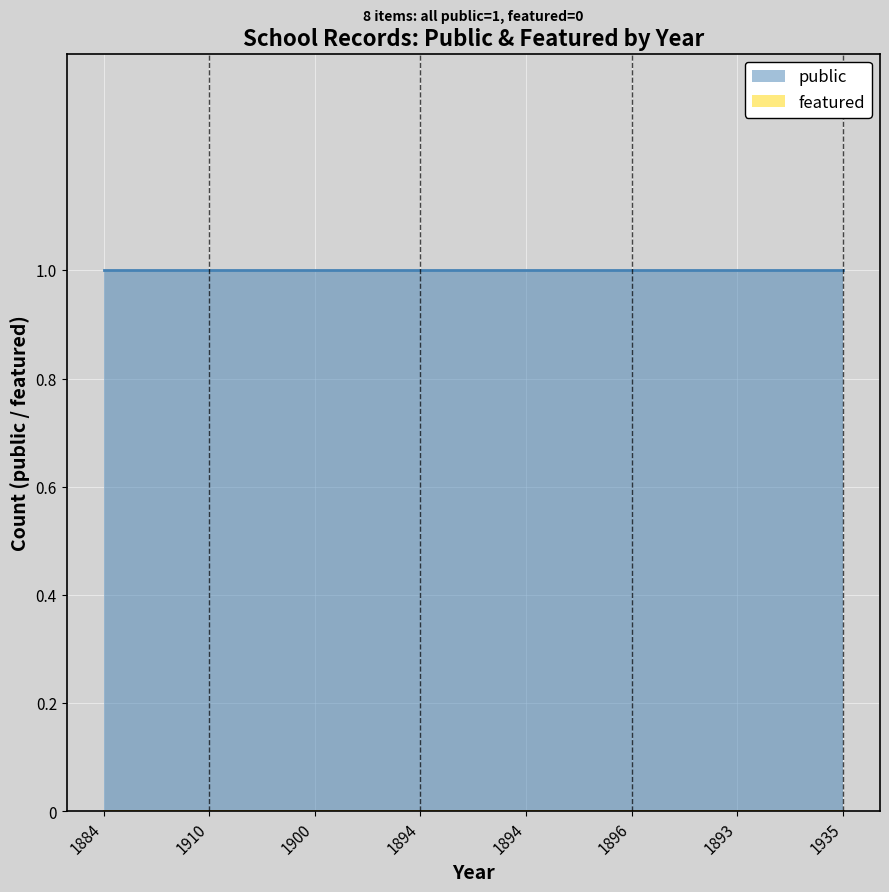

True or false: featured and public intersect in this chart.

False